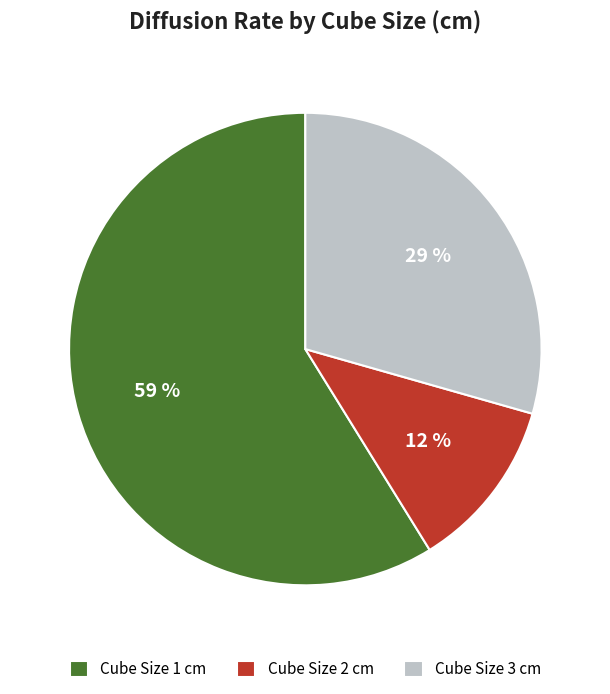

How many segments does this pie chart have?

3